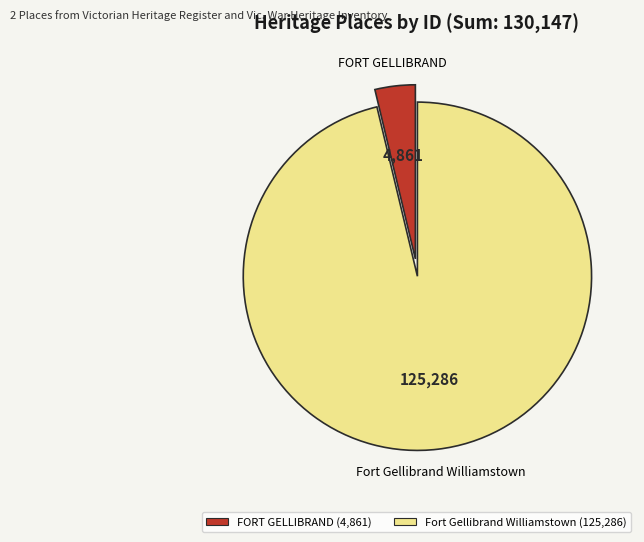

Is it true that FORT GELLIBRAND (4,861) is 12% of the pie?

False